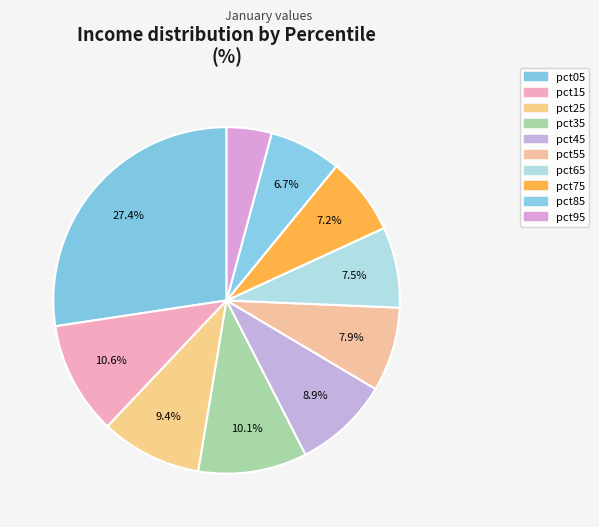

Does any single category account for the majority?

No